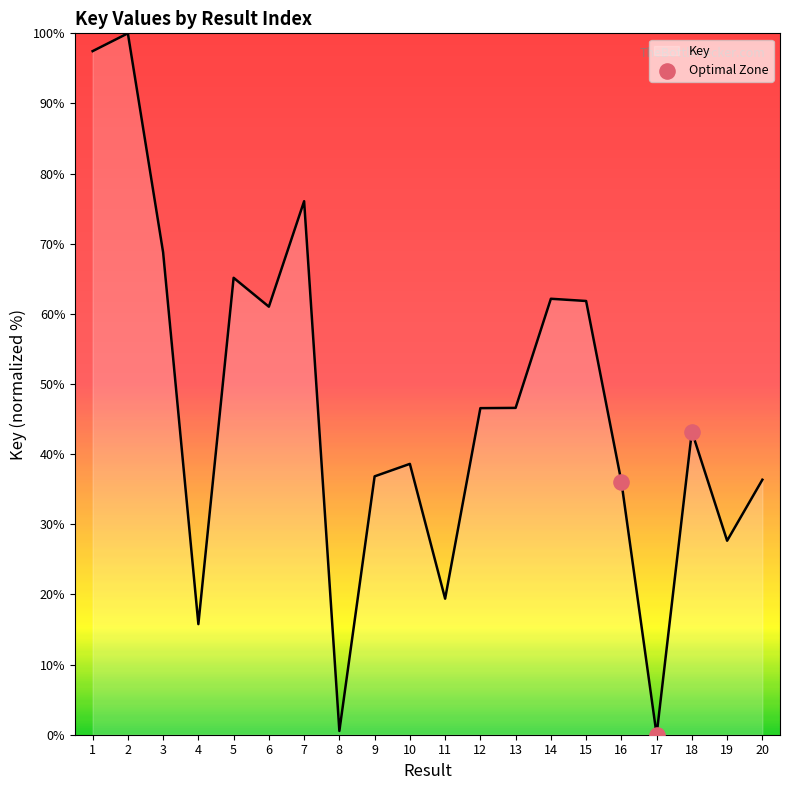

Approximately how many times larger is the value at 3 compared to 1?

0.7